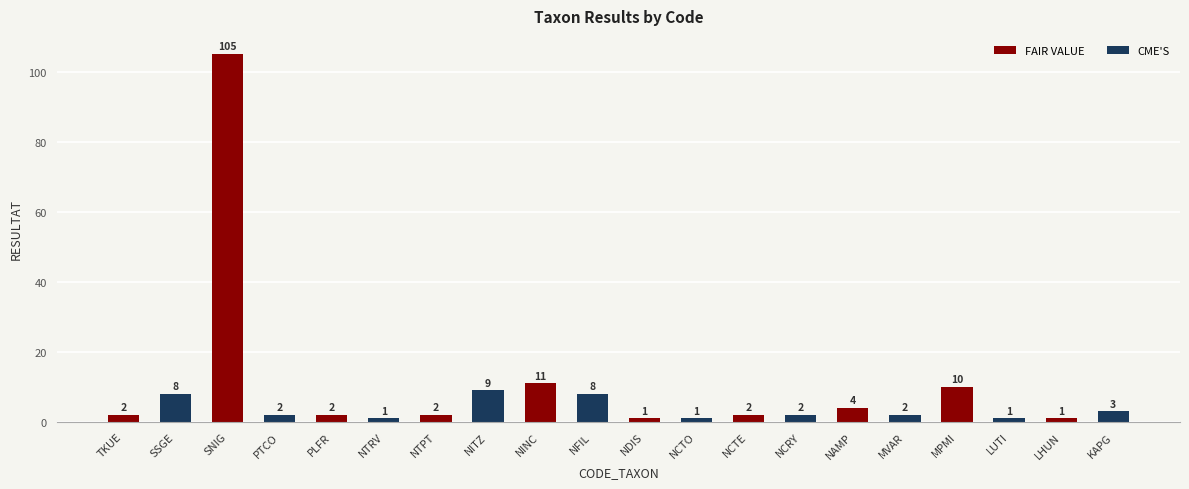

How many series are shown in this chart?

1